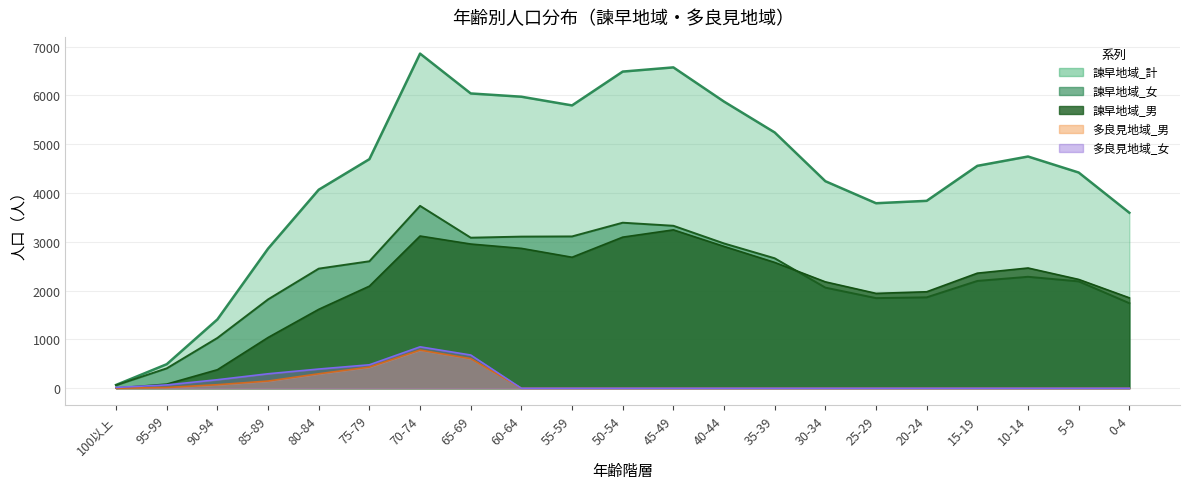

What is the average value of the 多良見地域_女 series?

141